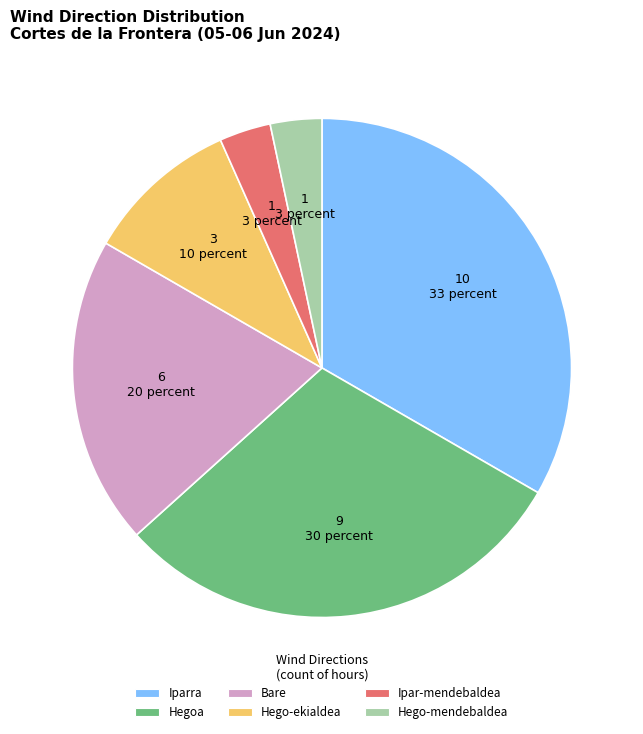

What is the ratio of the value at Hego-mendebaldea to the value at Hego-ekialdea?

0.3